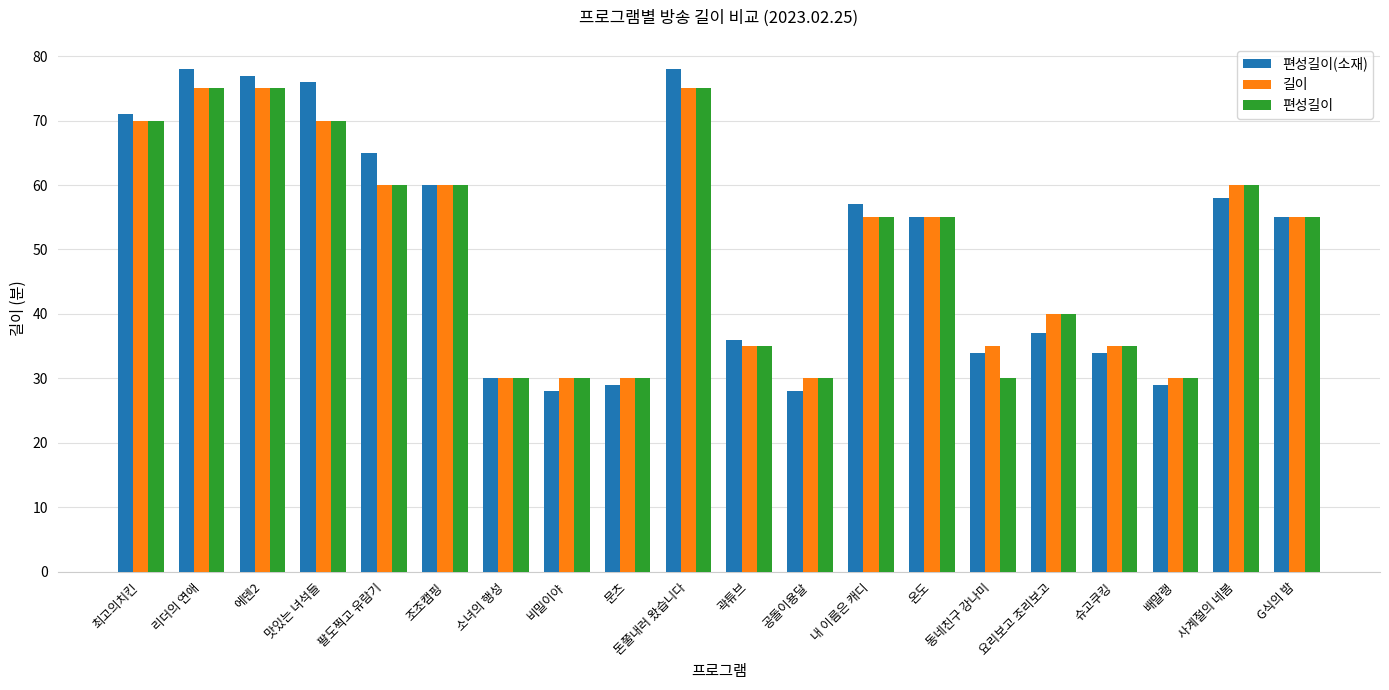

How many categories are shown in the chart?

20